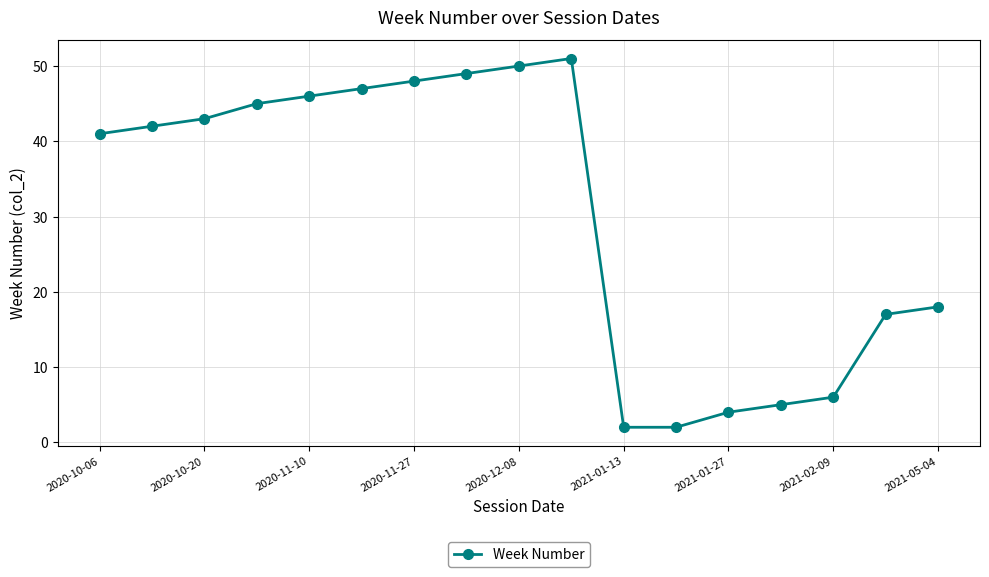

What is the sum of all values?

516